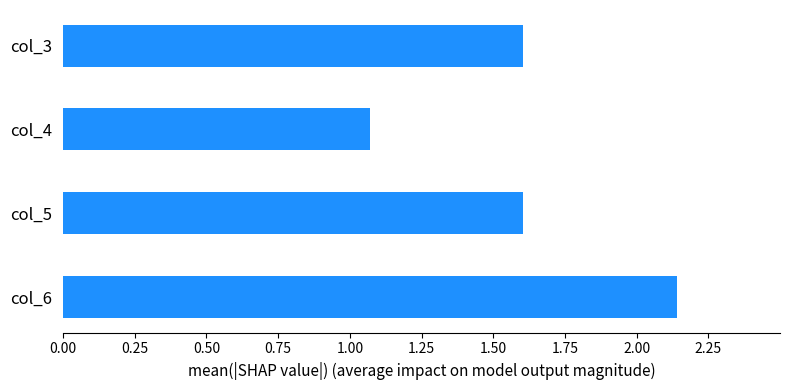

Which label corresponds to the smallest value in the chart?

col_4